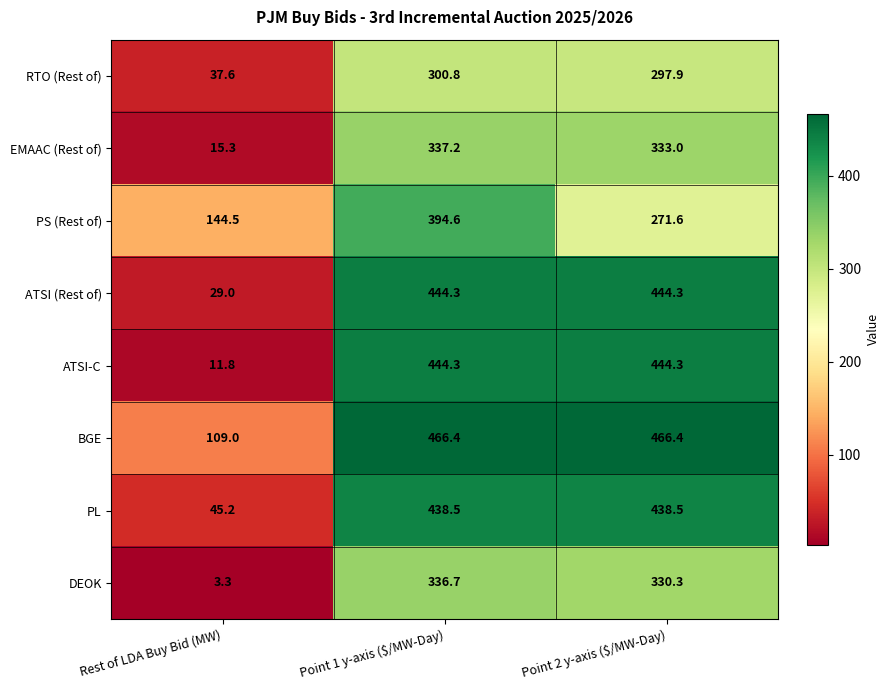

Which series has the largest range (max minus min)?

ATSI-C